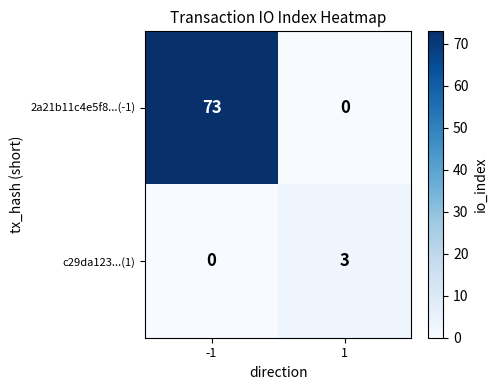

What is the approximate value of 2a21b11c4e5f8...(-1) at -1, to the nearest 5?

75